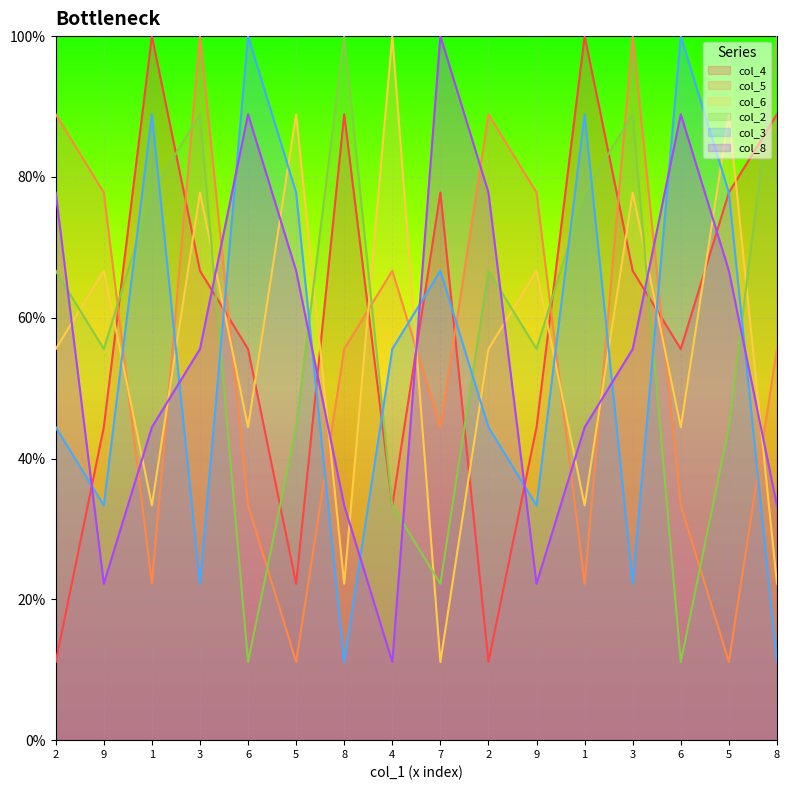

What is the difference between the second highest and minimum values in the col_6 series?

77.8